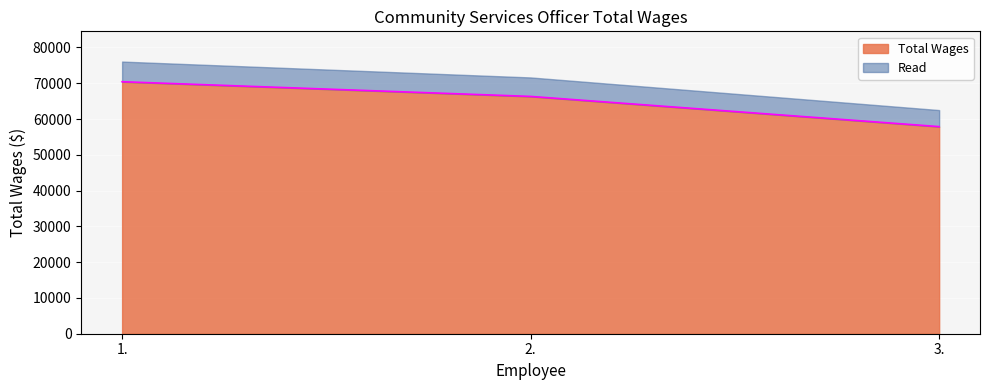

What is the change in value from 1. to 3.?

-12550